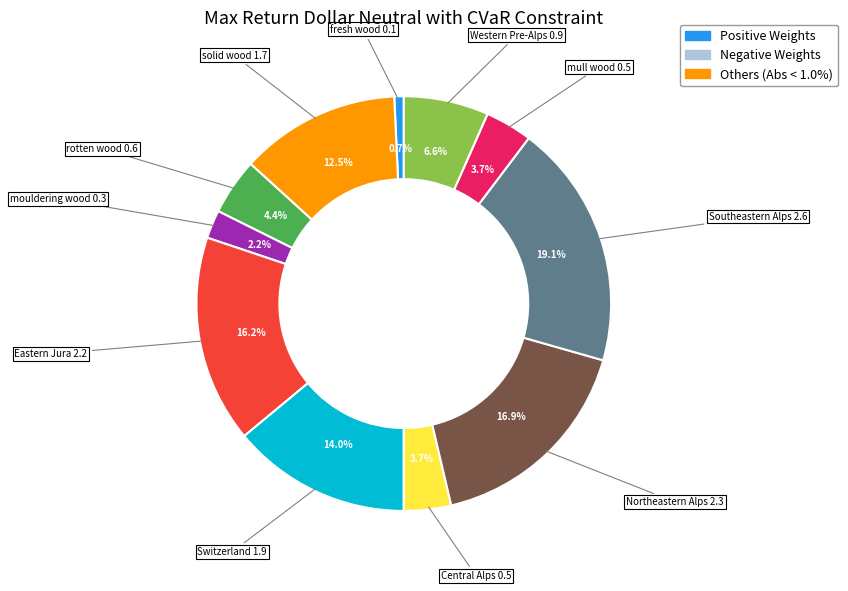

Is there any slice that represents more than half of the pie?

No